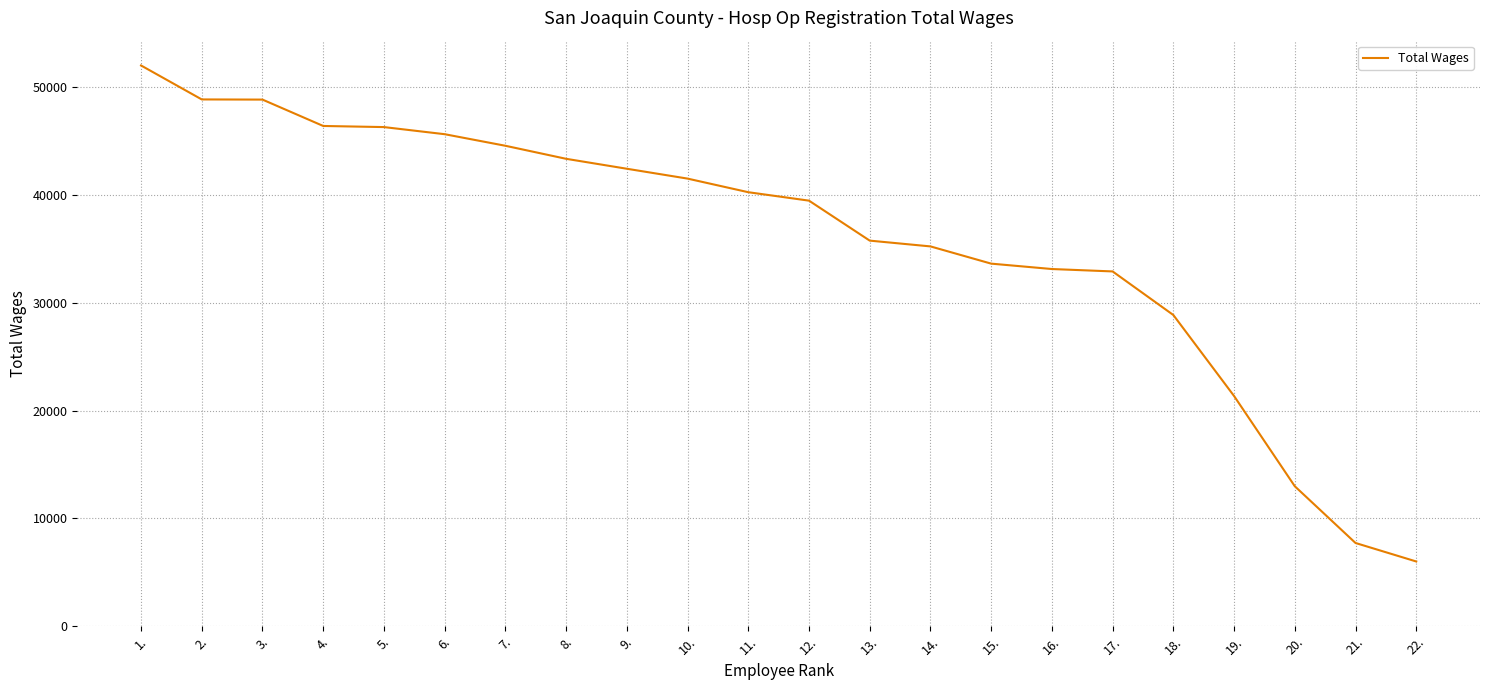

What is the minimum value shown in the chart?

6006